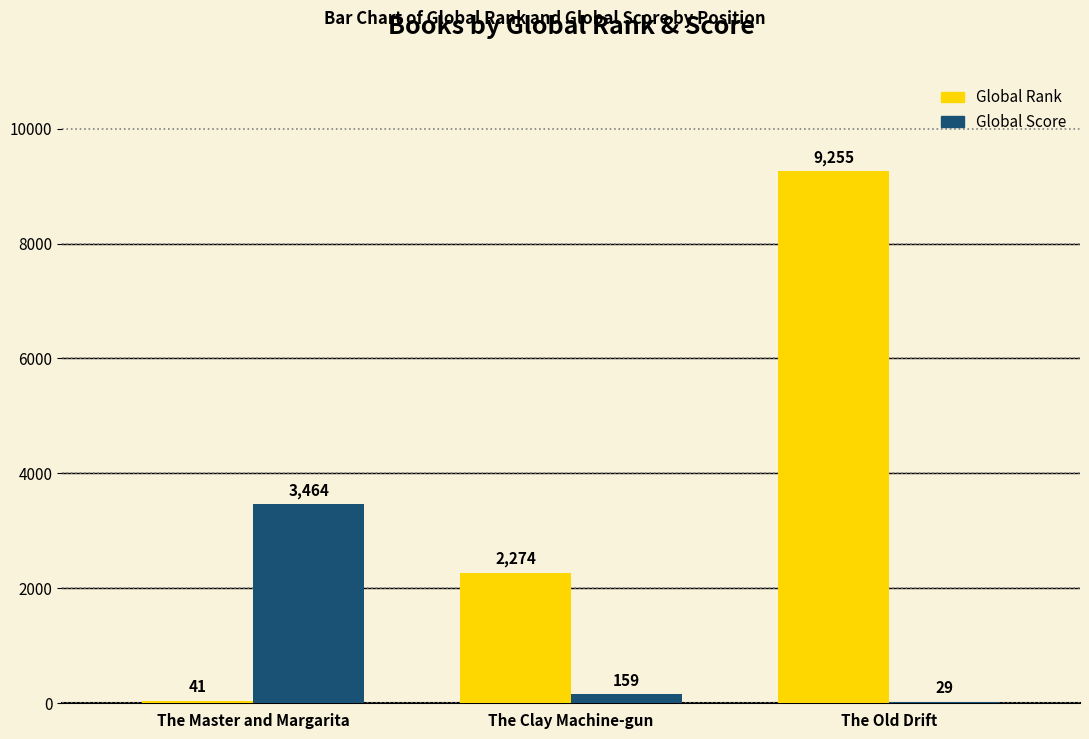

How many groups of bars are there?

3